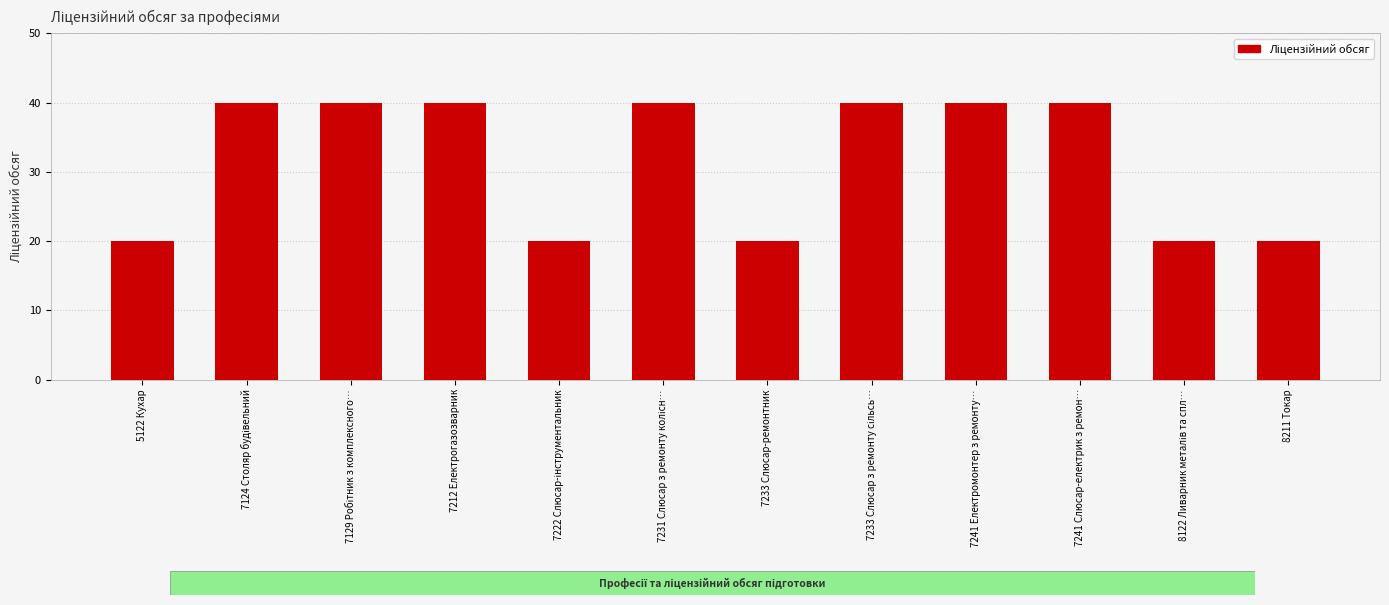

What is the value of the 5th bar from the left?

20